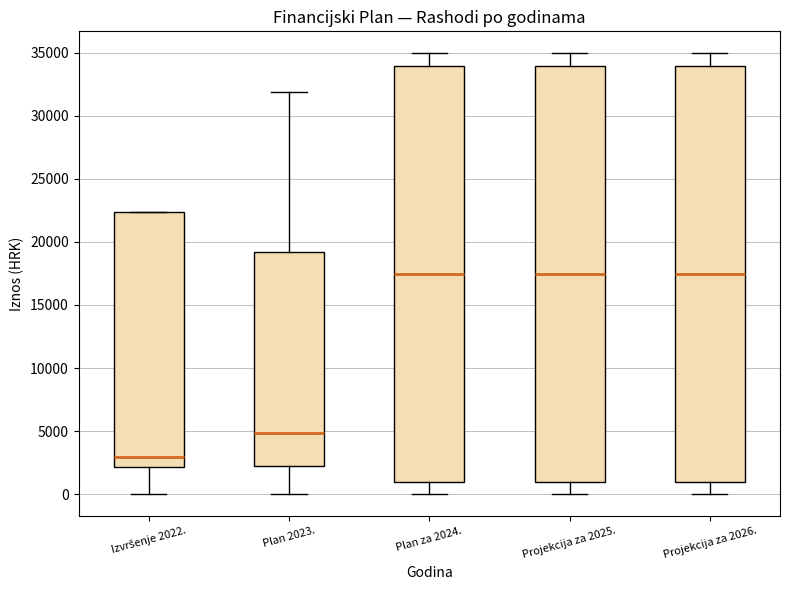

Where does the lower whisker of the box for Izvršenje 2022. end on the y-axis? The values are not printed on the chart, so give them approximately, as read against the axis.

0